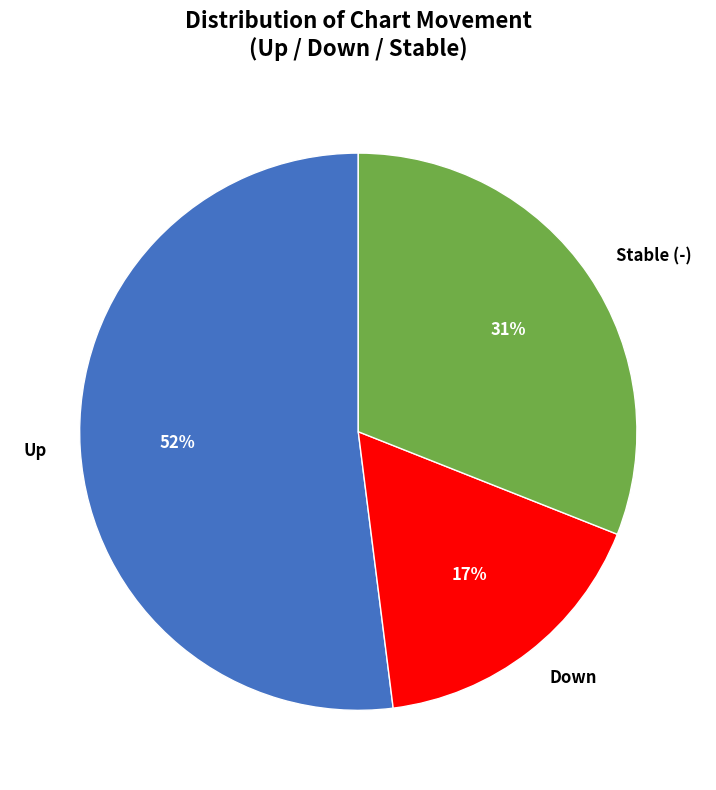

Rank the categories by value from lowest to highest.

Down, Stable (-), Up